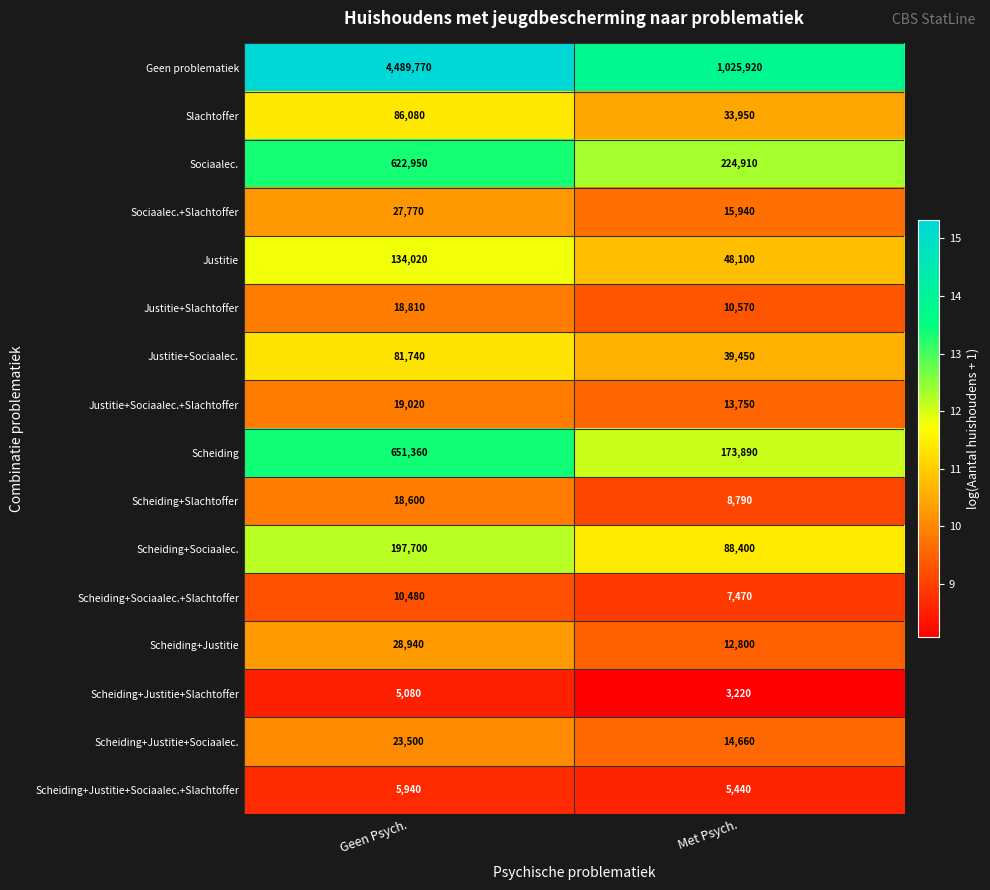

Count the number of data series in this chart.

16